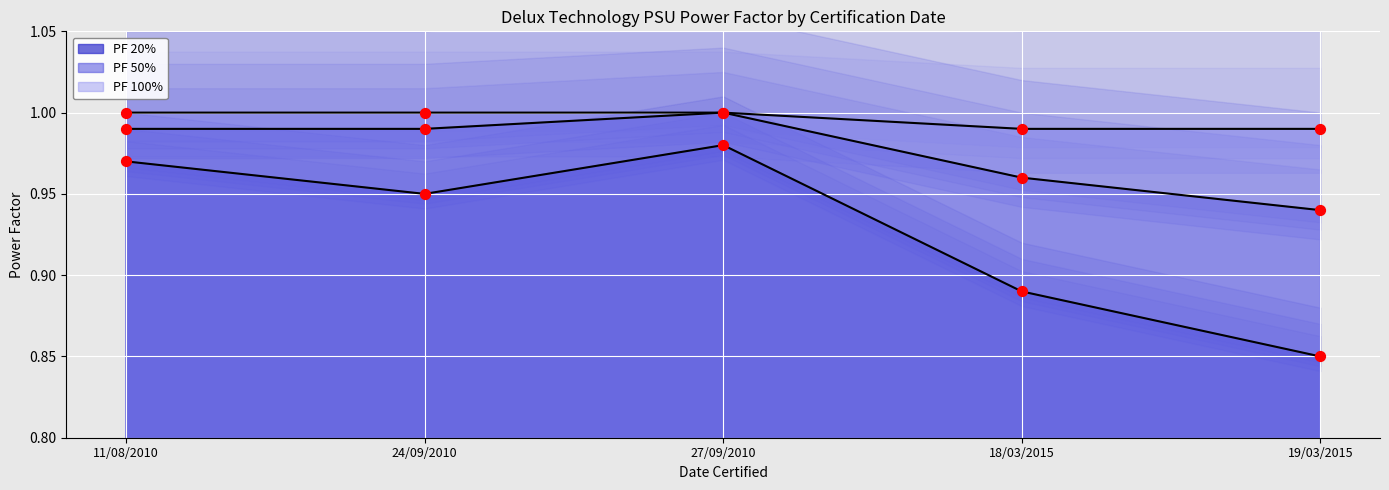

What are all the series names shown in the legend?

PF 20%, PF 50%, PF 100%